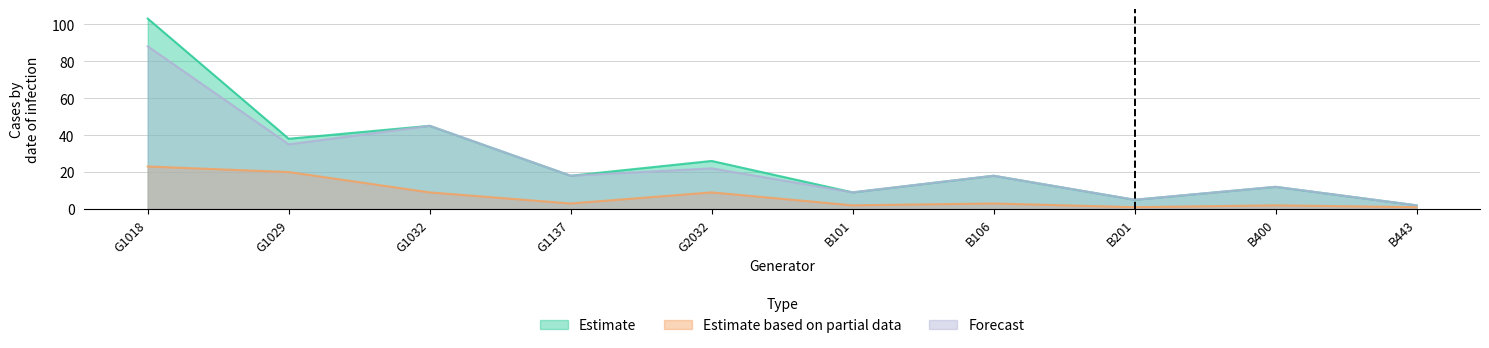

What are all the series names shown in the legend?

Estimate, Estimate based on partial data, Forecast